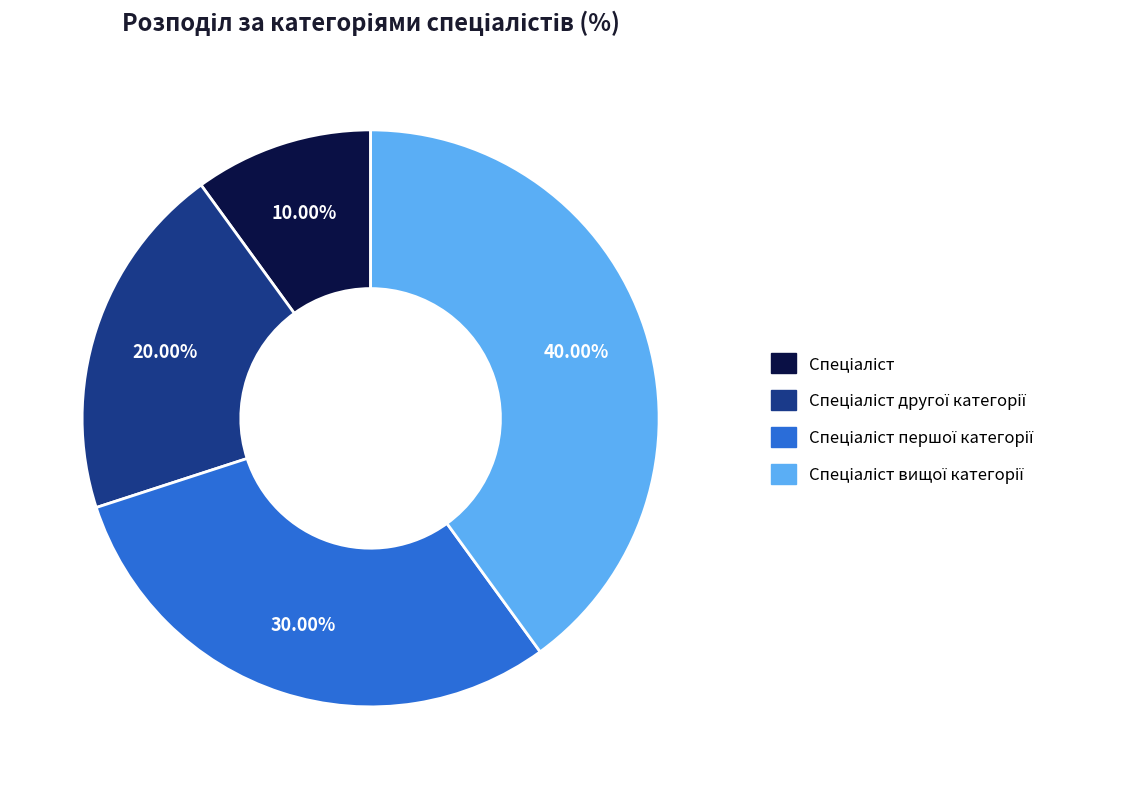

Does any single category account for the majority?

No